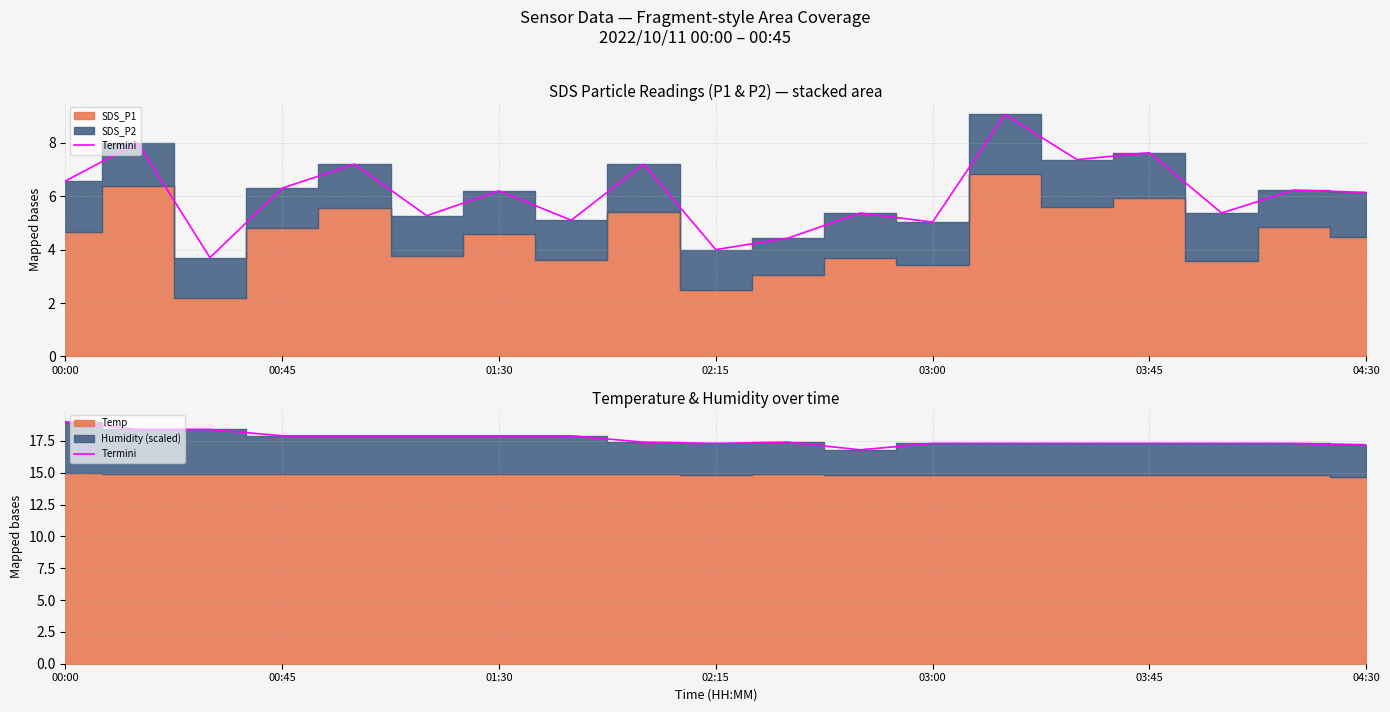

What is the change in value from 00:45 to 18?

-1.2